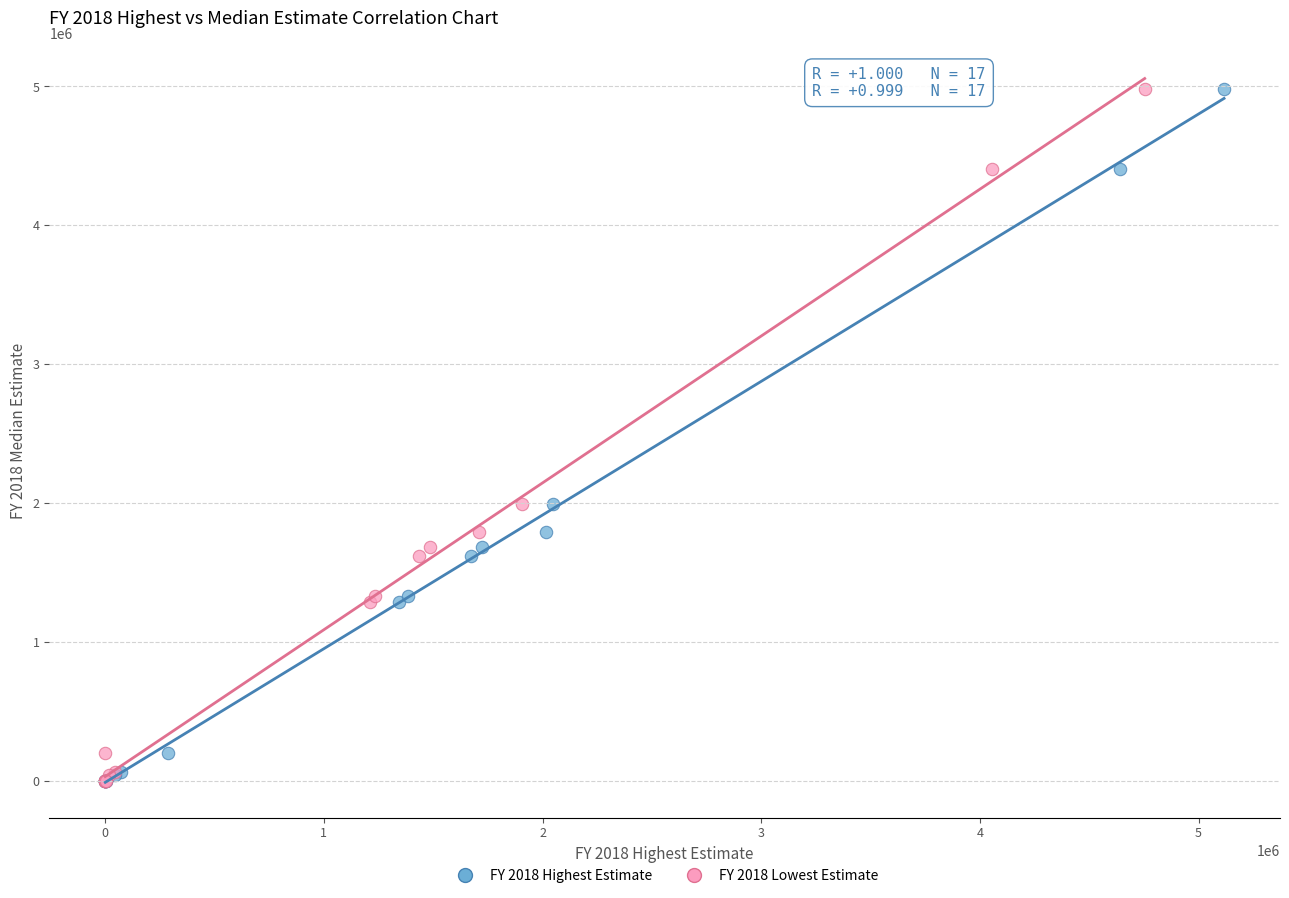

What are all the series names shown in the legend?

FY 2018 Highest Estimate, FY 2018 Lowest Estimate